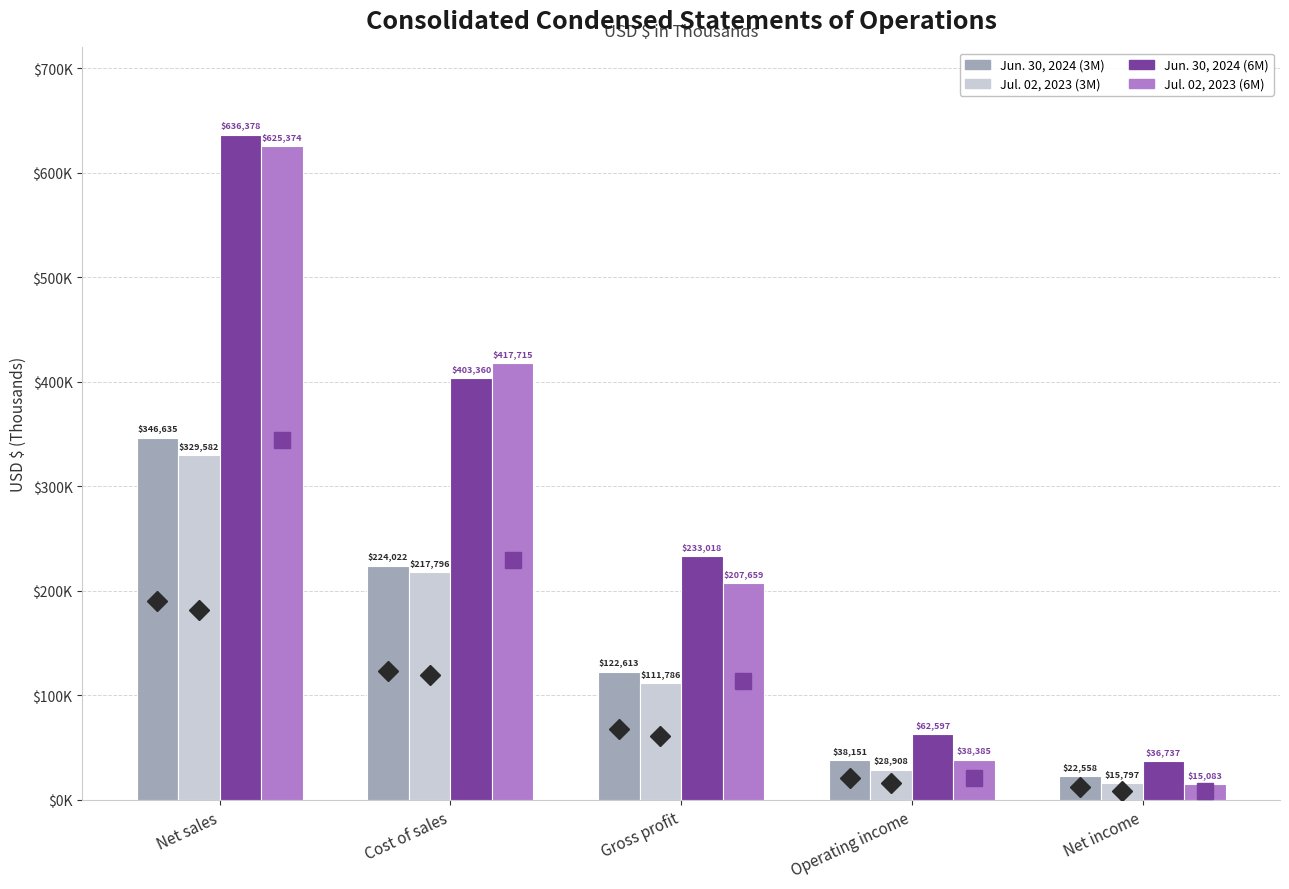

What is the sum of the Jul. 02, 2023 (3M) values at Operating income and Net sales?

358490